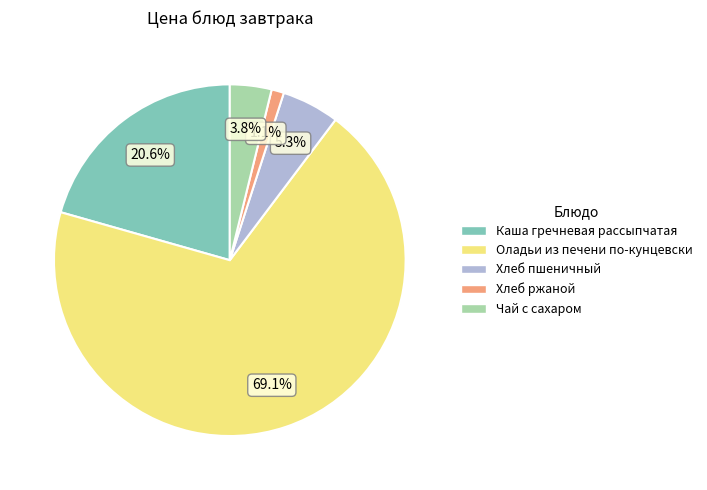

How many segments does this pie chart have?

5